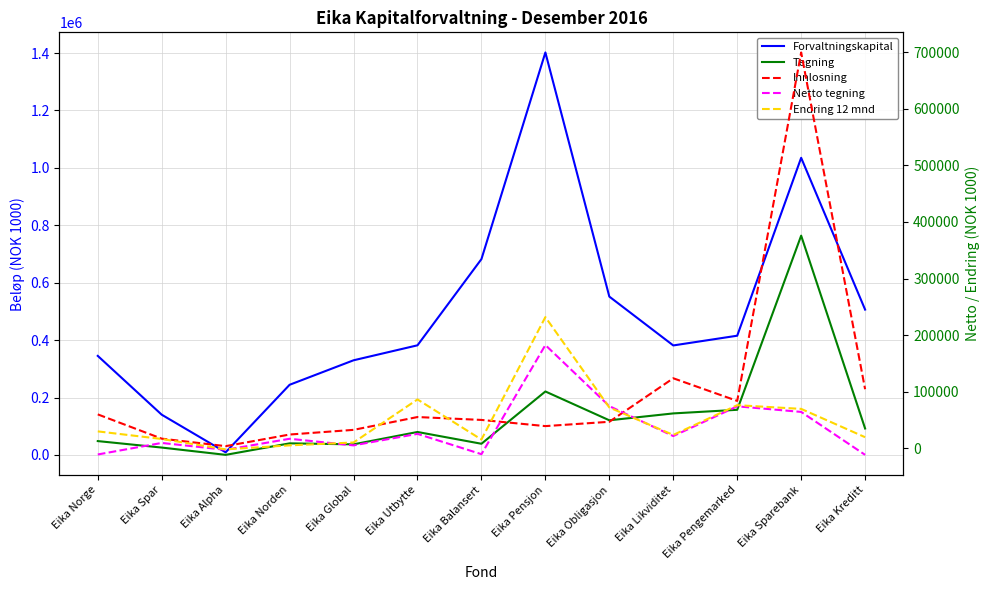

What is the average value of the Forvaltningskapital series?

494228